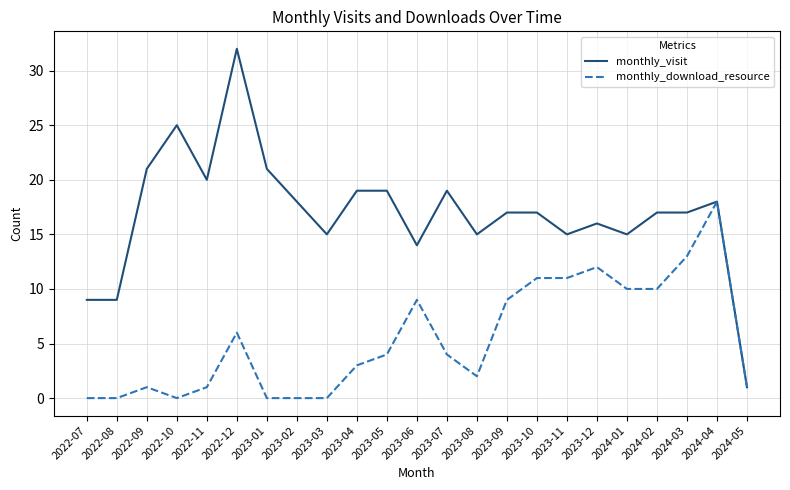

At which category does the chart reach its peak across all series?

2022-12